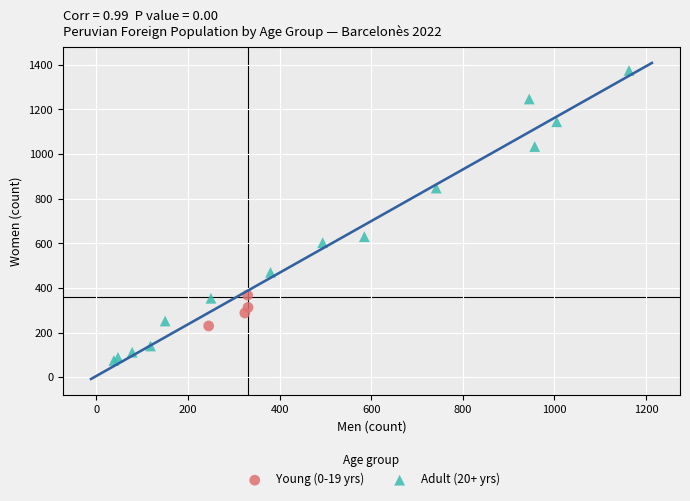

Which series contains the lowest Y value?

Adult (20+ yrs)